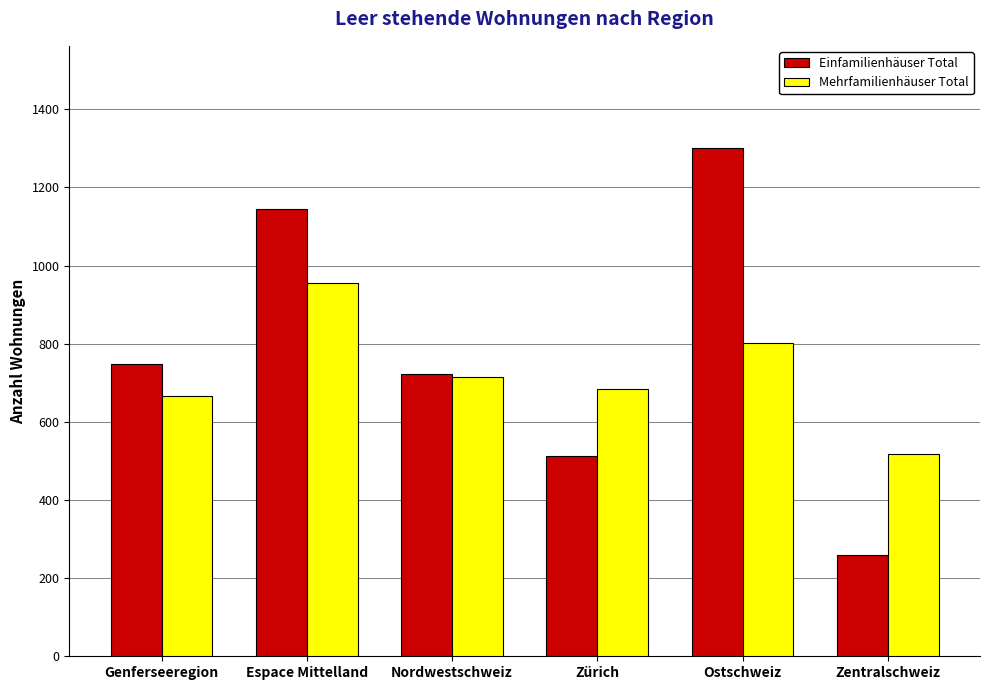

What is the label of the 4th bar from the left?

Zürich